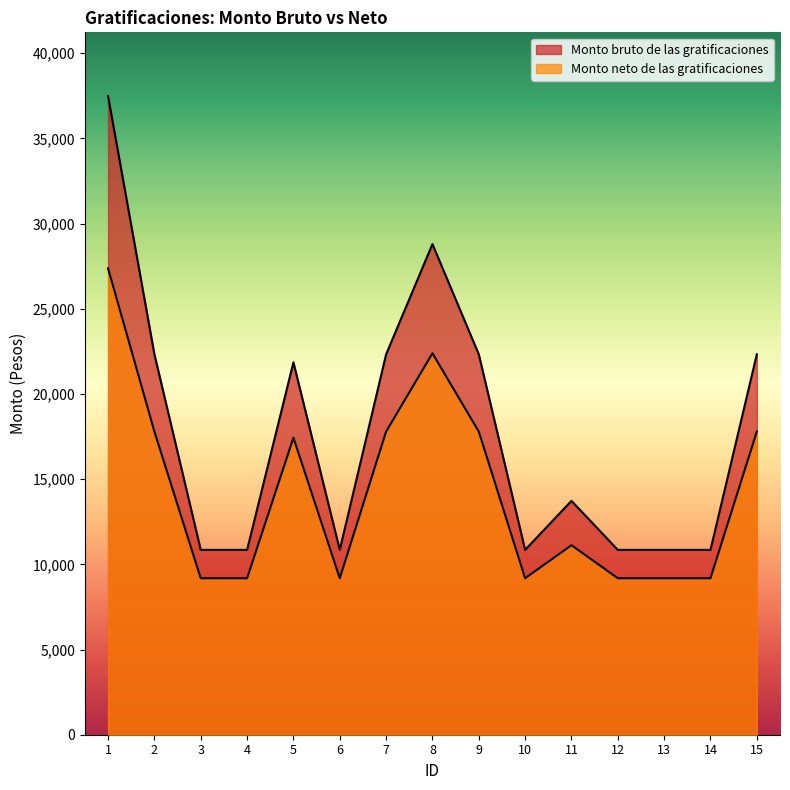

Where is the first local maximum for Monto neto de las gratificaciones?

5